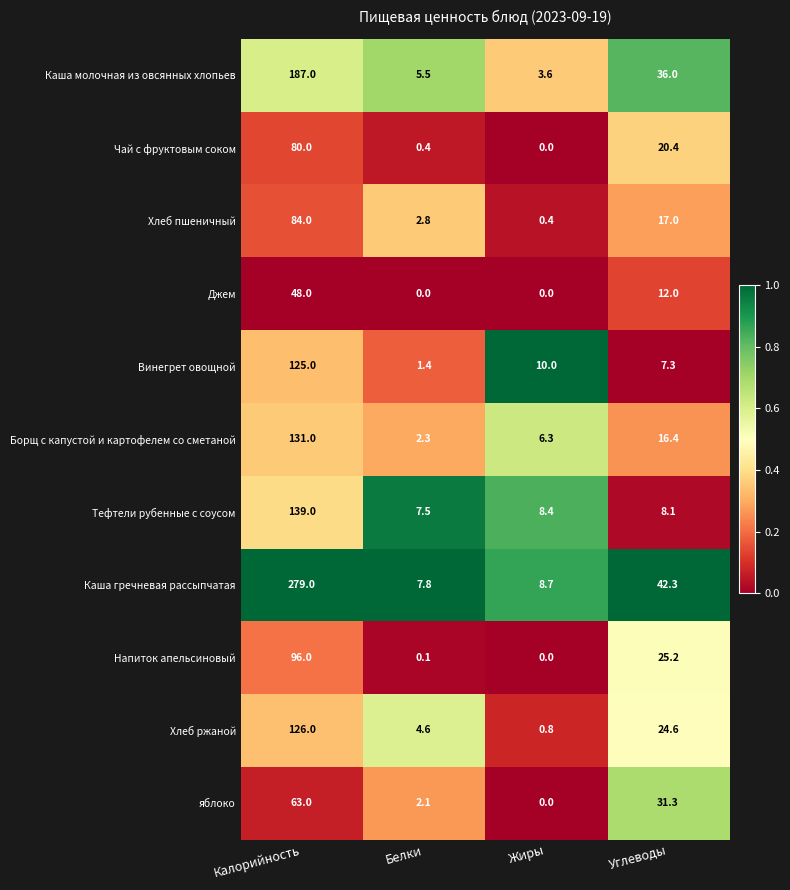

At how many categories does at least one series exceed 0?

4